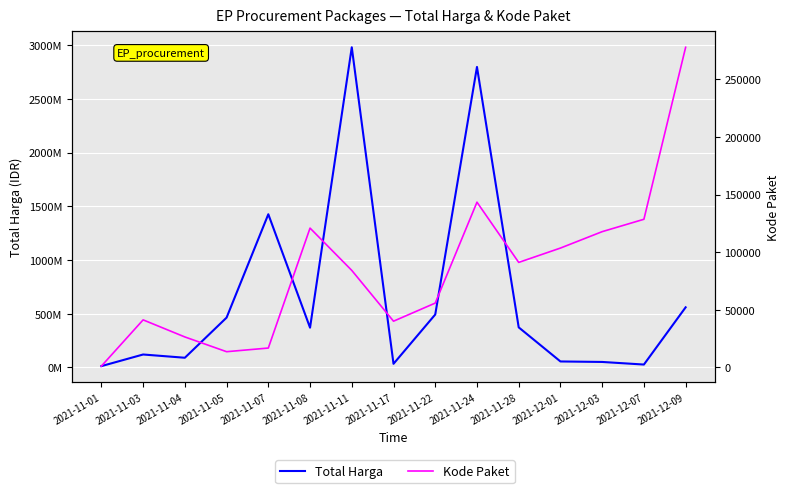

Rank the series by their maximum value, from lowest to highest.

Kode Paket, Total Harga